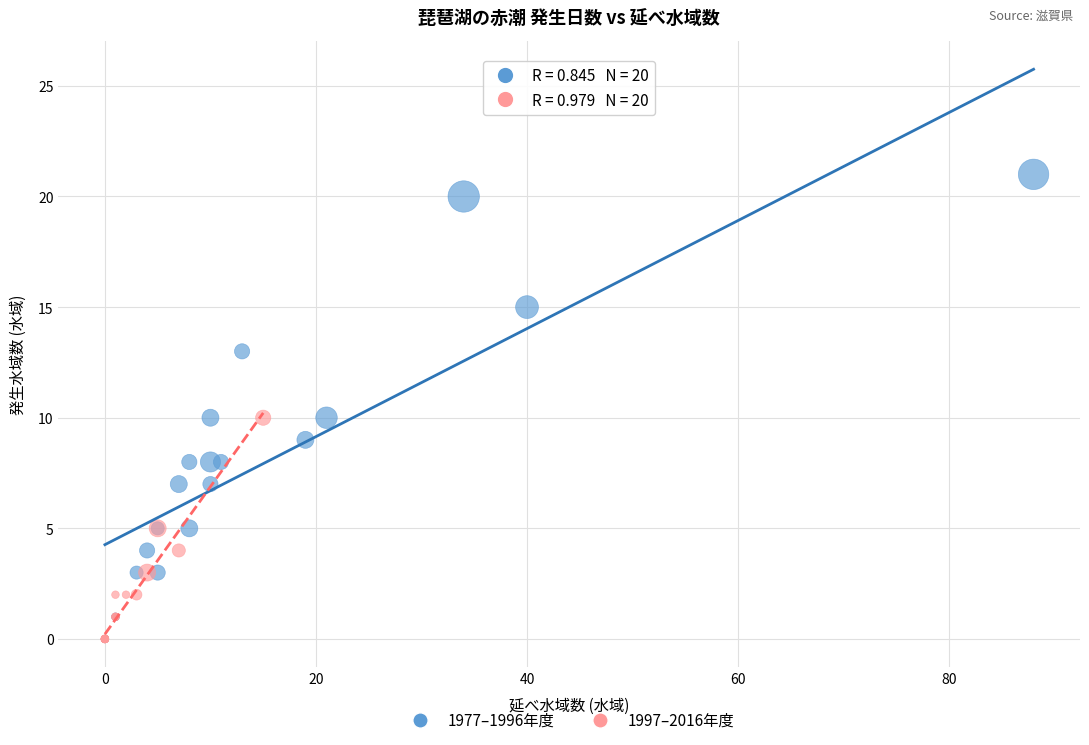

Which series contains the highest Y value?

1977–1996年度